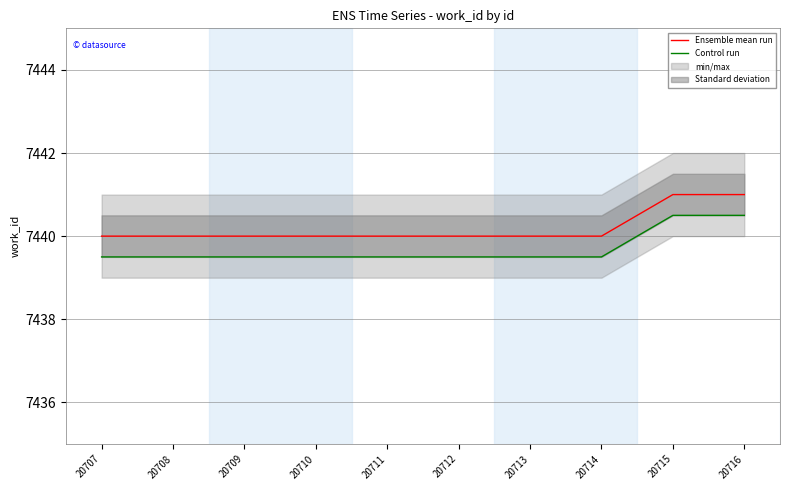

Reading left to right, transcribe all the data shown in this chart.

Ensemble mean run: 7440.0	7440.0	7440.0	7440.0	7440.0	7440.0	7440.0	7440.0	7441.0	7441.0
Control run: 7439.5	7439.5	7439.5	7439.5	7439.5	7439.5	7439.5	7439.5	7440.5	7440.5